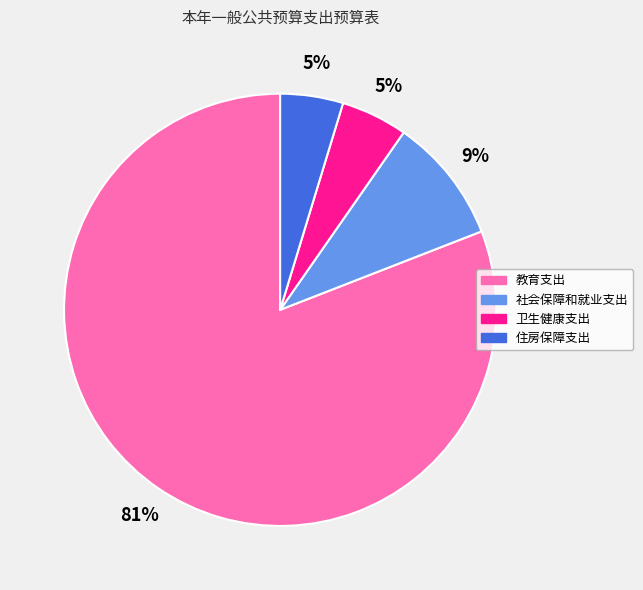

To the nearest percent, what is the average slice percentage?

25%